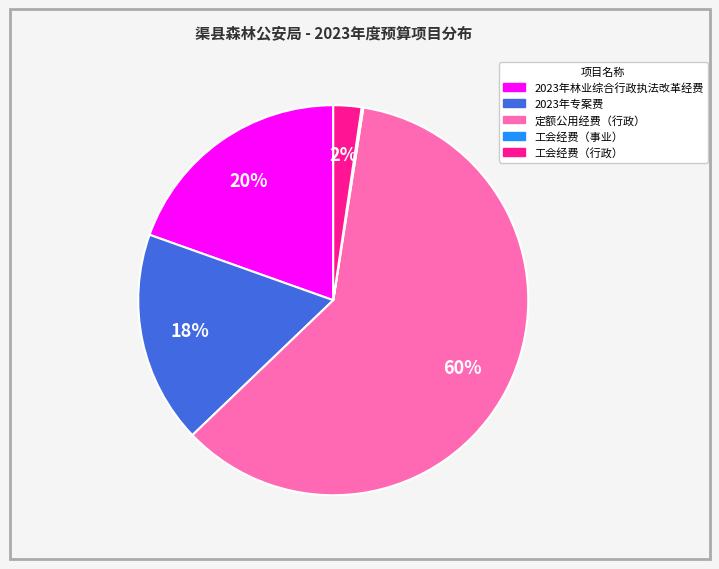

To the nearest percent, what percentage of the pie is 工会经费（行政）?

2%